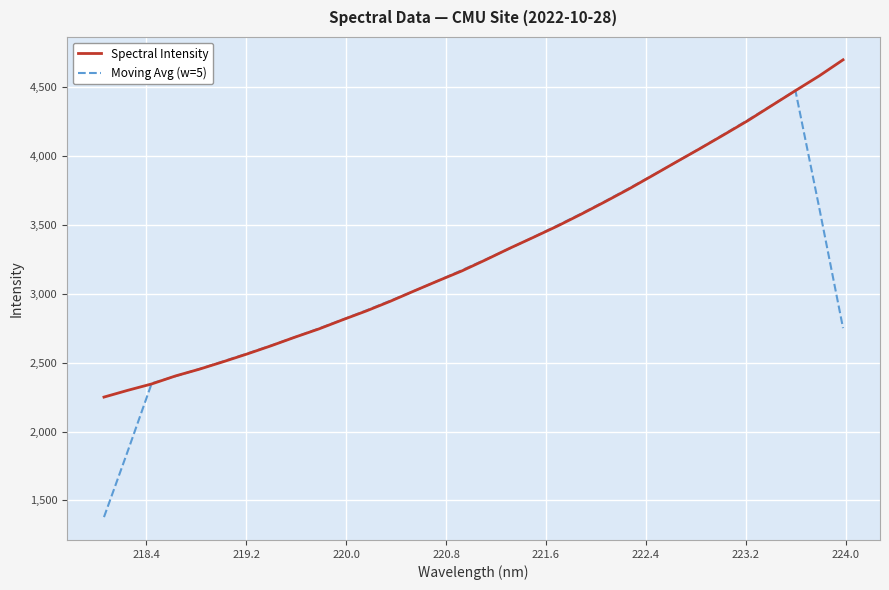

Which series has the widest spread of values?

Moving Avg (w=5)